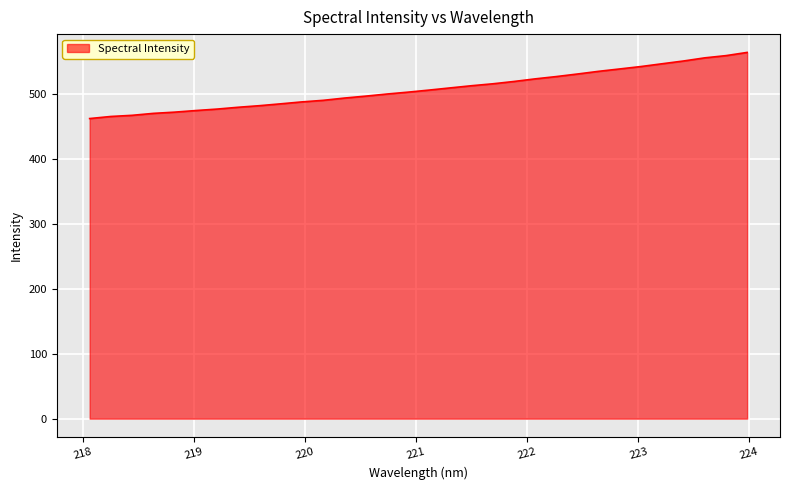

What is the smallest value displayed?

462.6